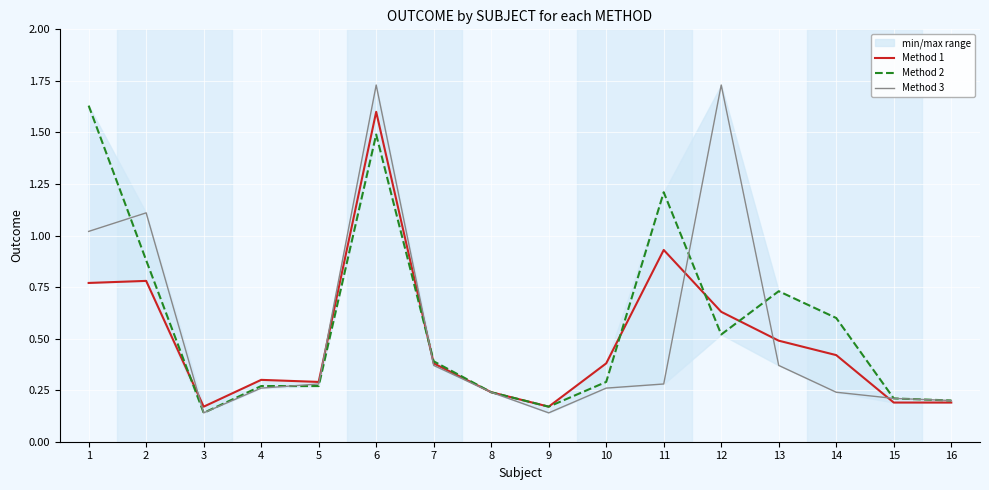

How many lines are shown in the chart?

3